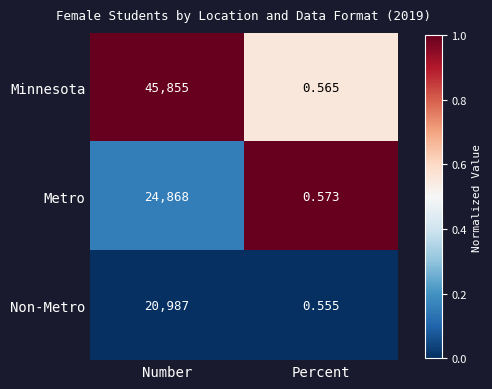

At Percent, list the series in order from largest to smallest.

Metro, Minnesota, Non-Metro